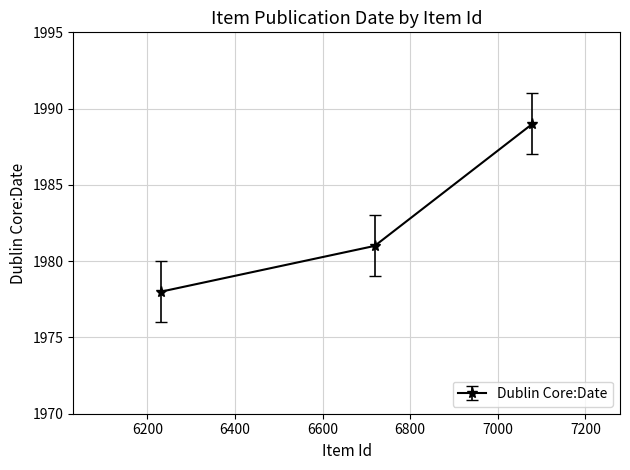

True or false: the data shows 1989 at 7079.

True